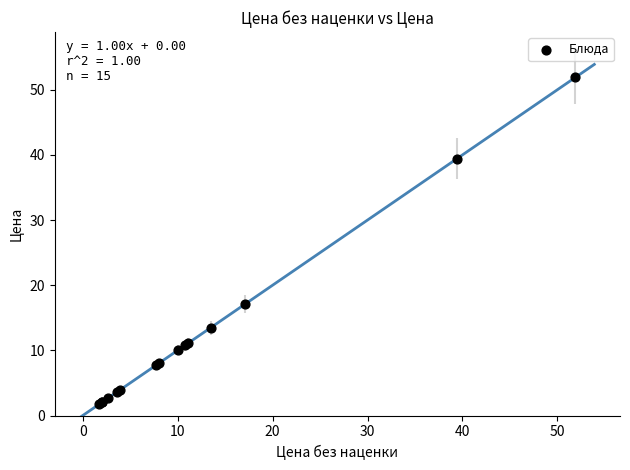

What Y value in the scatter plot is closest to 26?

17.1